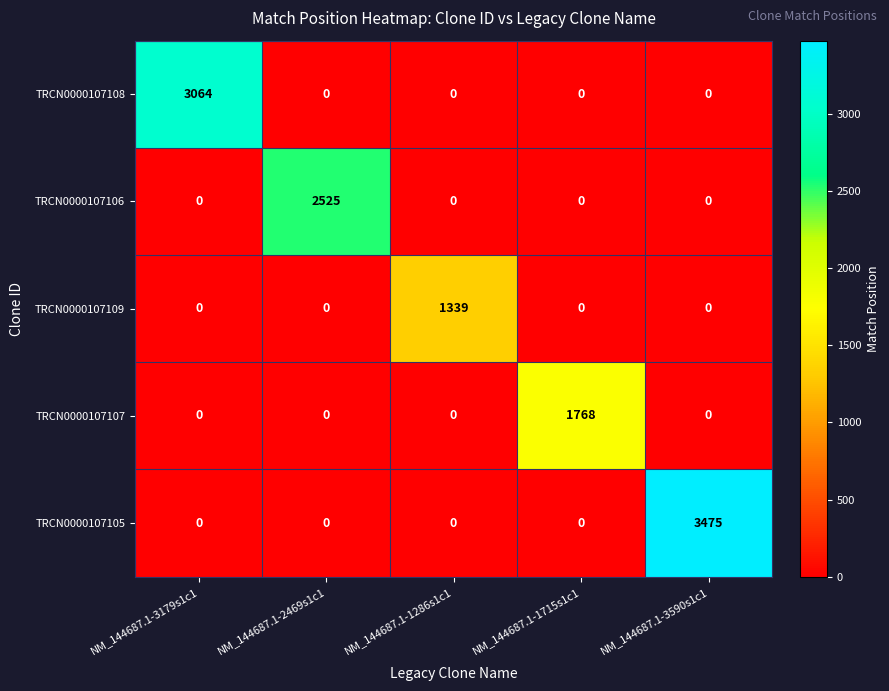

The TRCN0000107109 series shows 0 at NM_144687.1-3590s1c1. True or false?

True